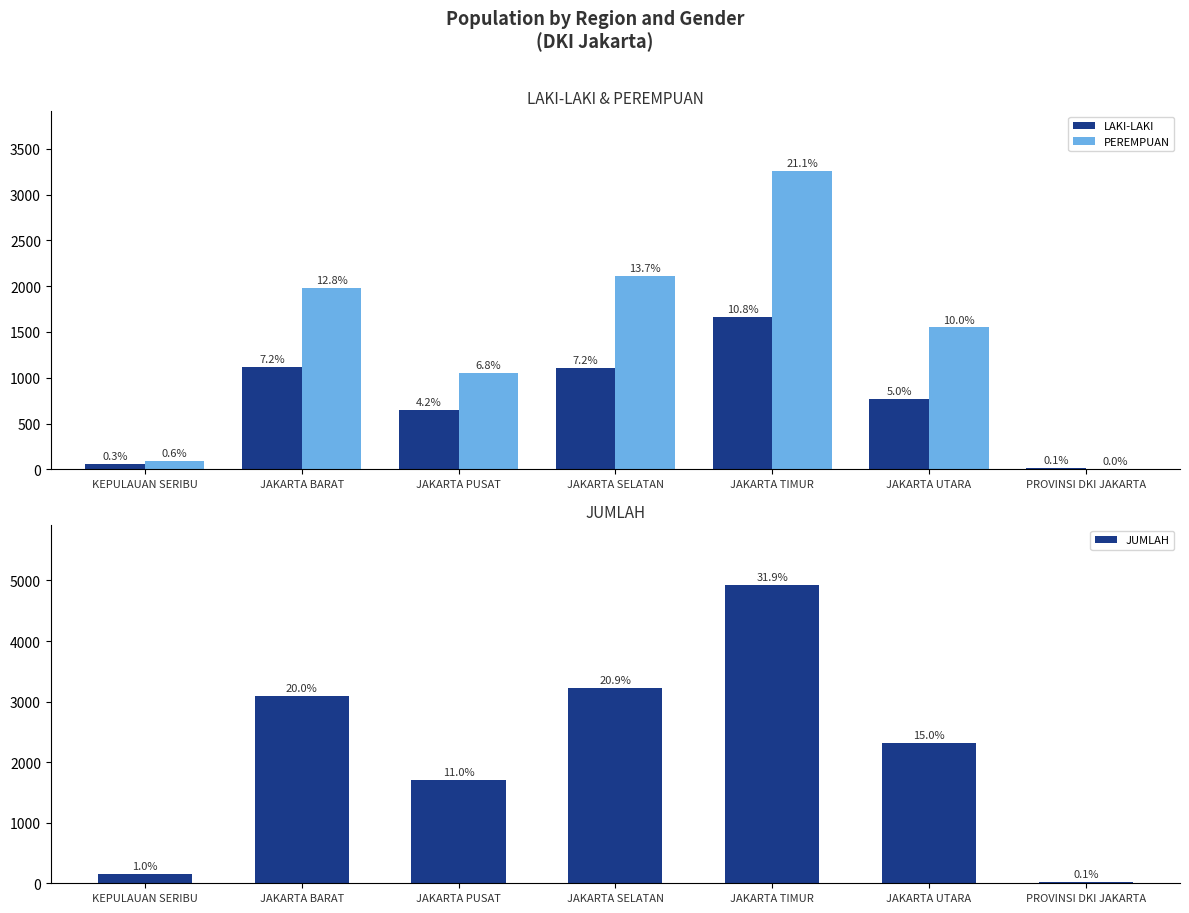

Does the chart contain stacked bars?

No